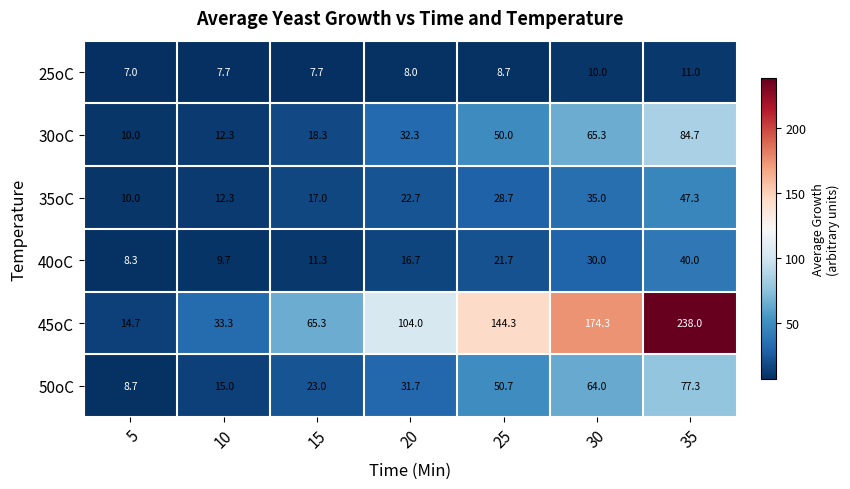

What is the minimum value for 25oC?

7.0